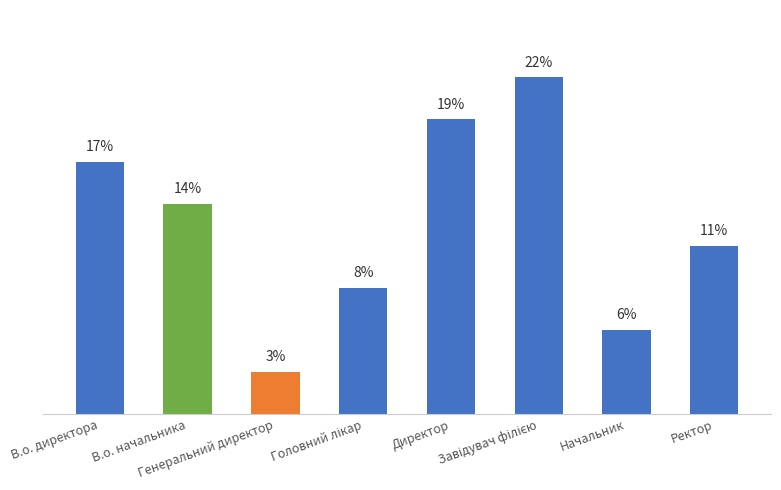

Rank the categories by value from lowest to highest.

Генеральний директор, Начальник, Головний лікар, Ректор, В.о. начальника, В.о. директора, Директор, Завідувач філією